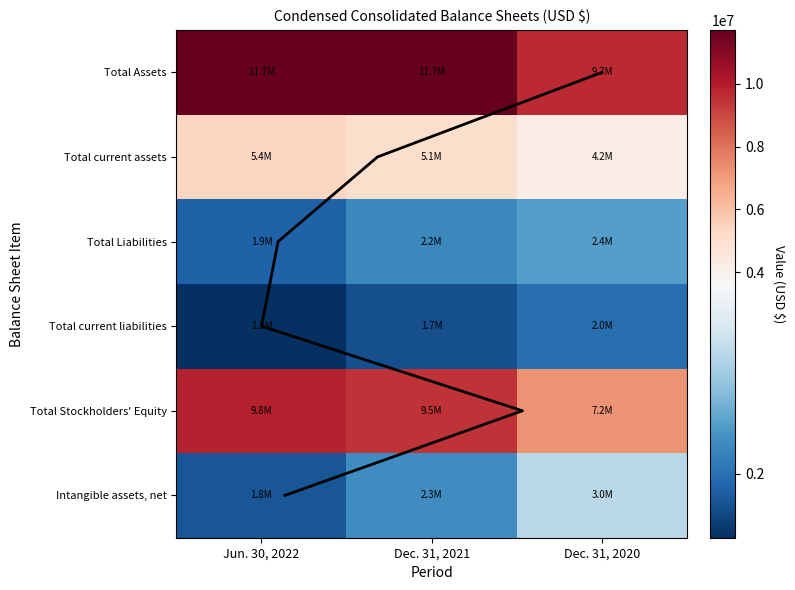

What is the minimum value shown in the chart?

1452816